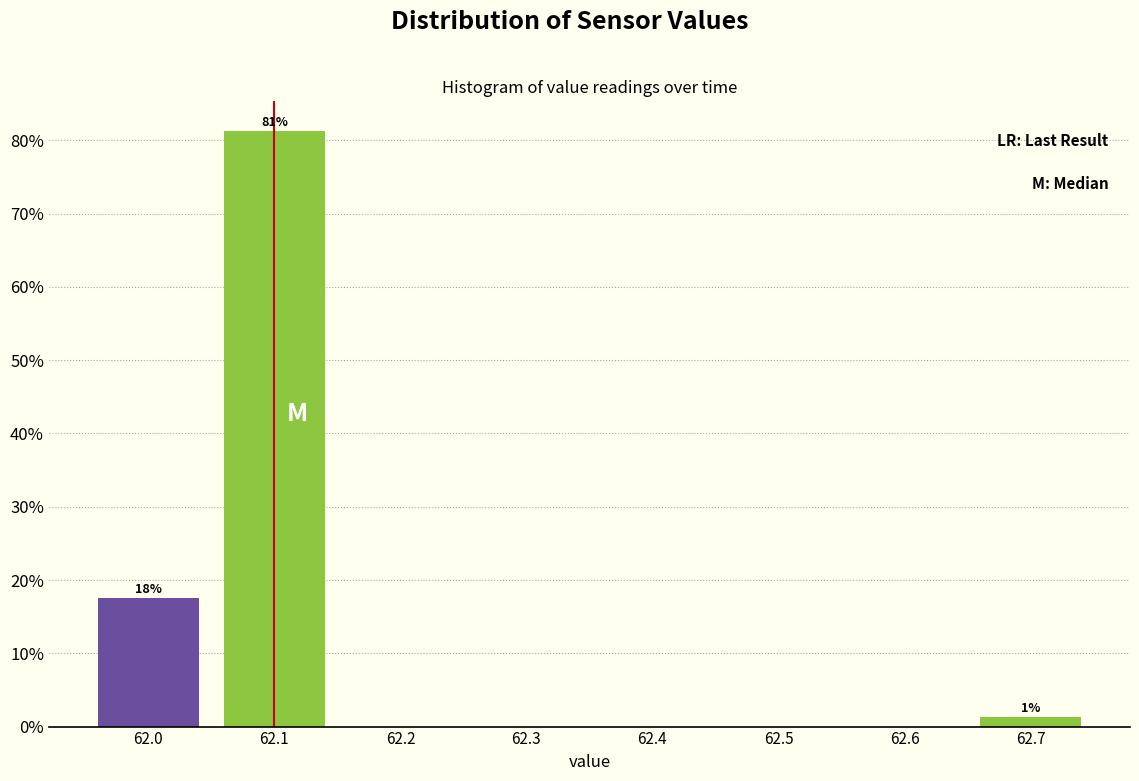

Over which range of the x-axis is the bar tallest?

62.05 to 62.15